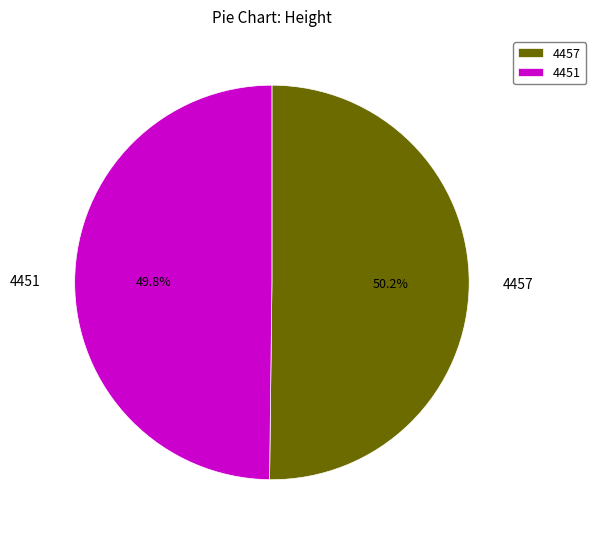

How many segments does this pie chart have?

2